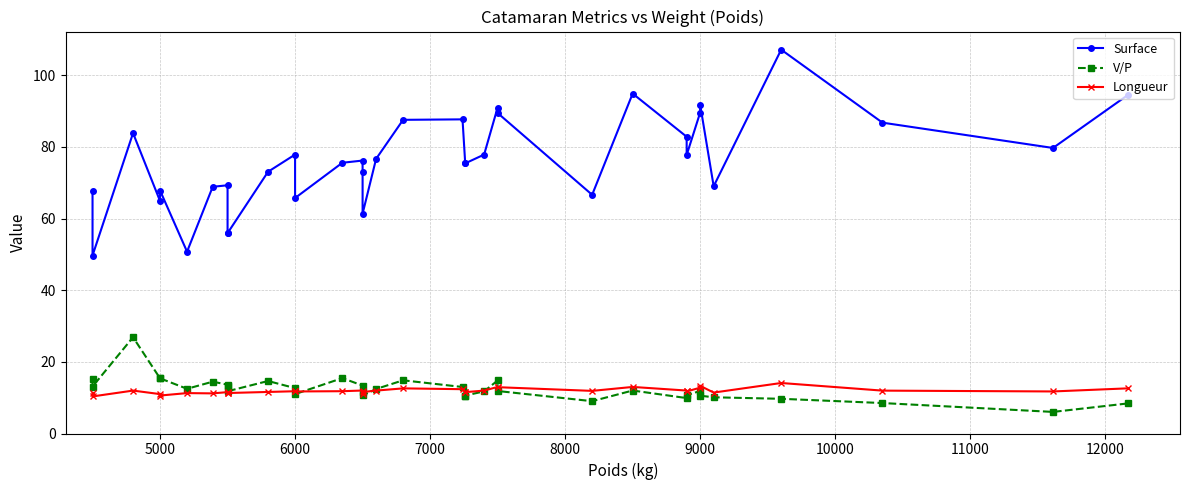

Where is the first local minimum for V/P?

5000